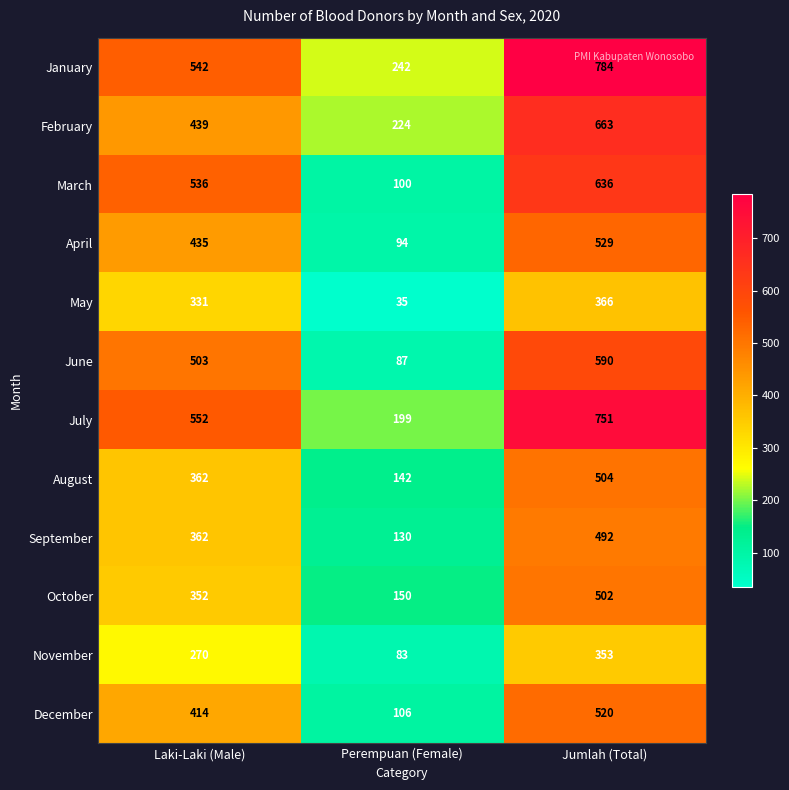

Is the value of February at Perempuan (Female) greater than the value of March at Laki-Laki (Male)?

No